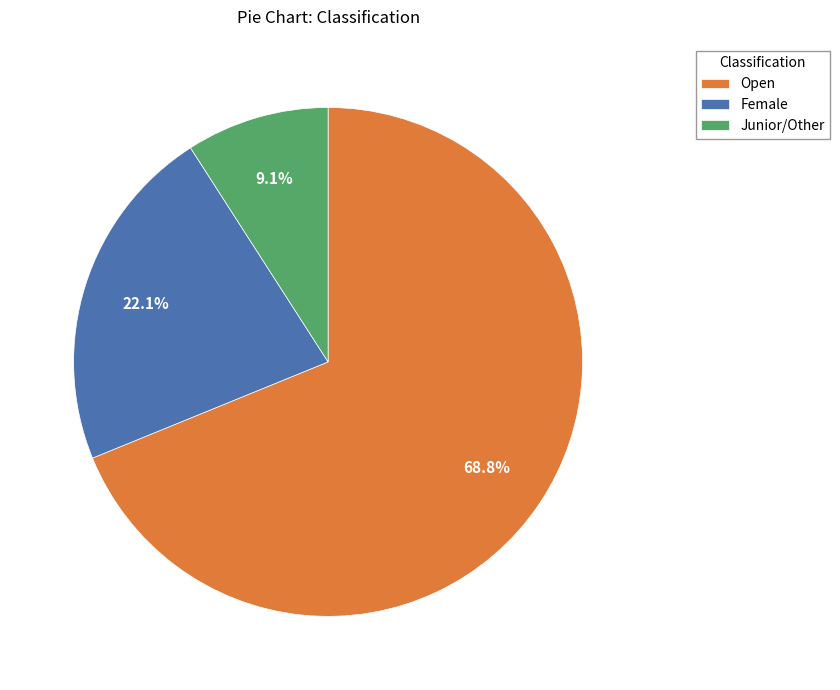

What is the majority slice?

Open